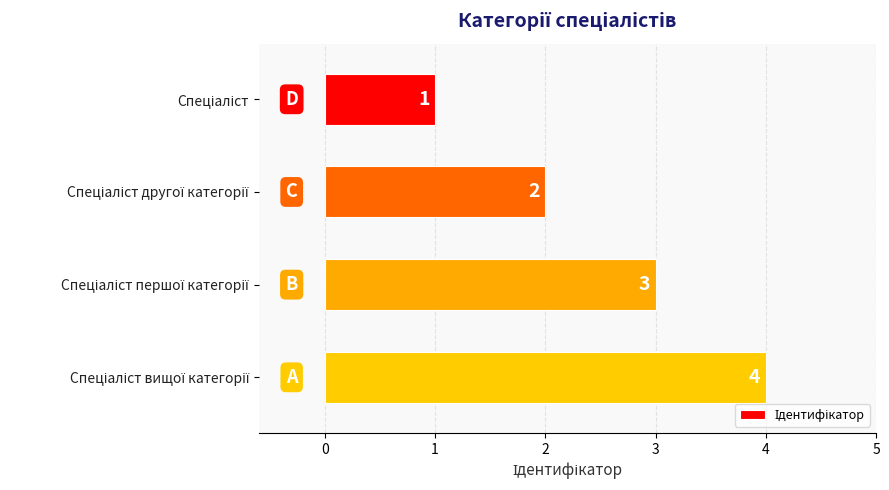

What is the value of the 2nd bar from the top?

2